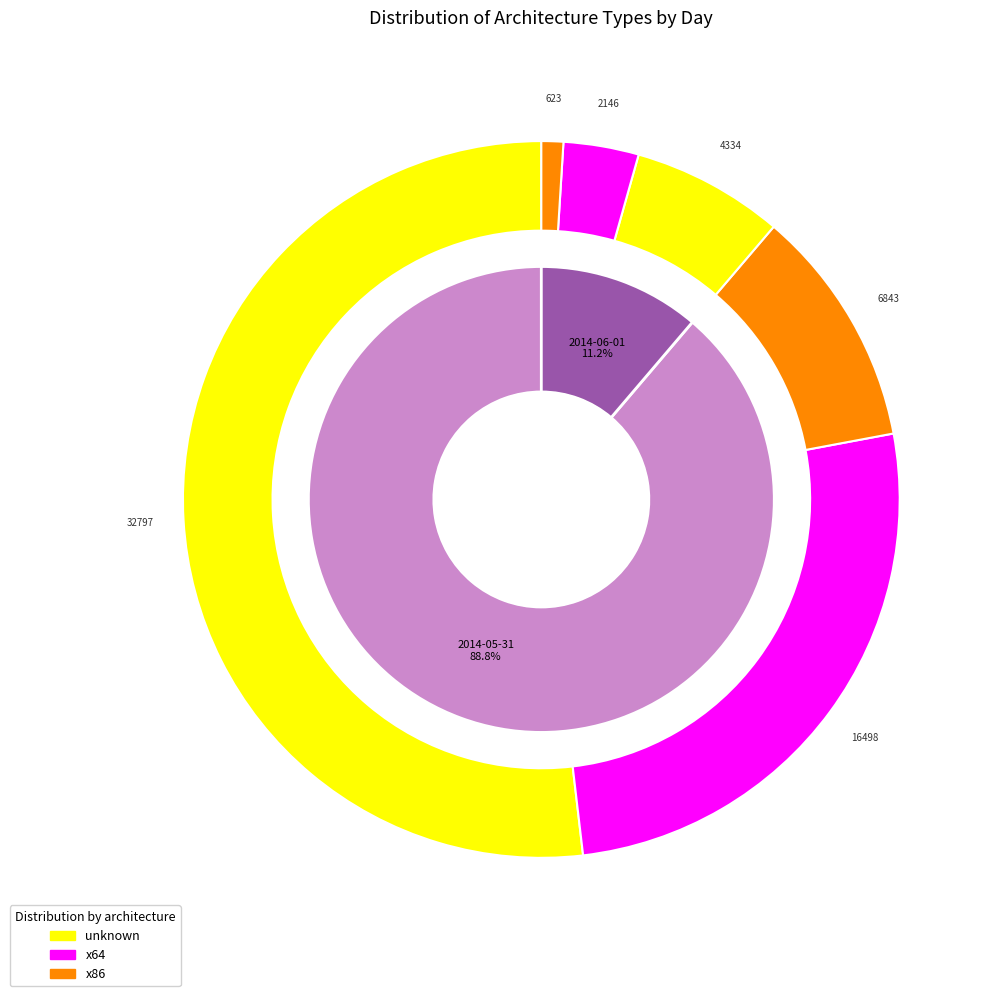

Which series changed the most between 2014-05-31 and 2014-06-01?

unknown